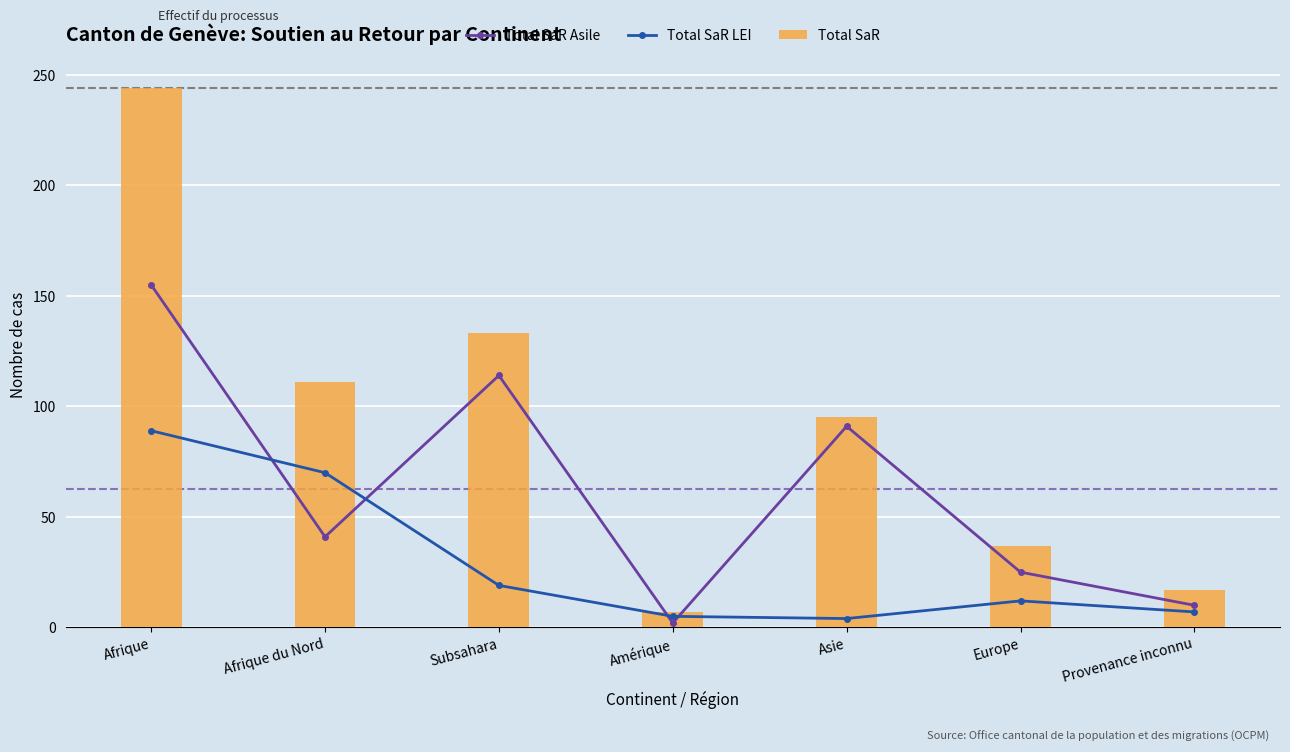

Which series has the largest total across all categories?

Total SaR